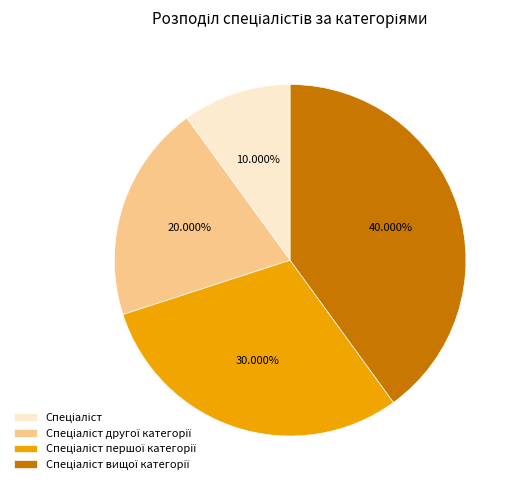

Count the number of slices in the pie.

4